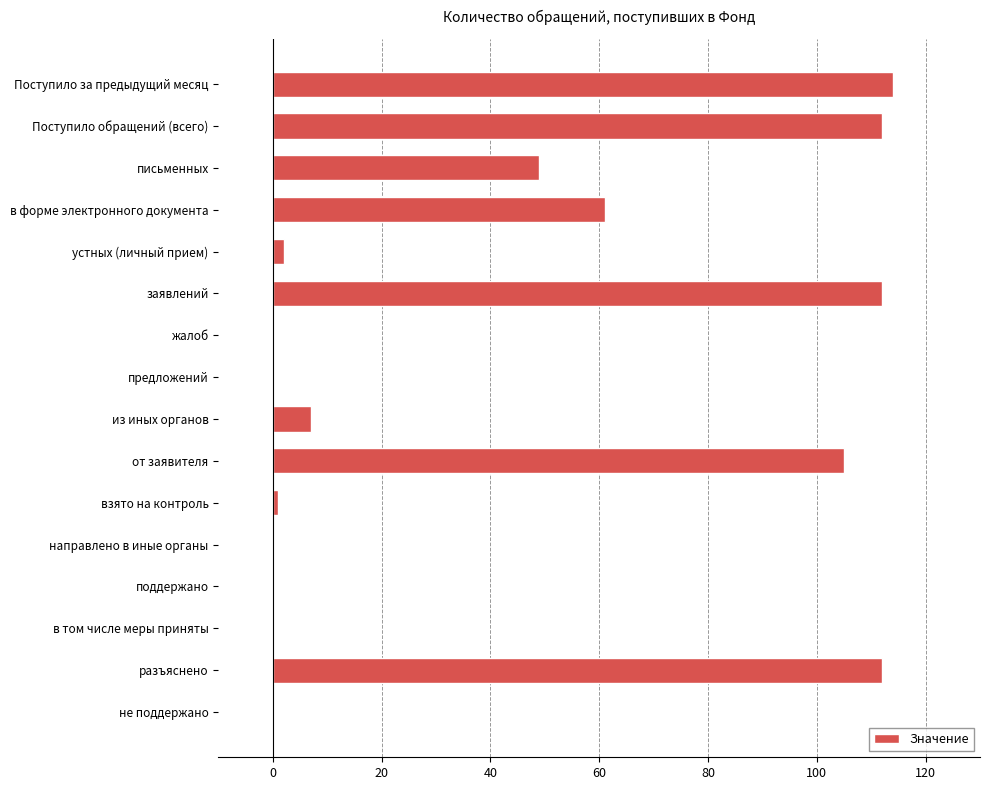

How many distinct data groups are displayed?

1